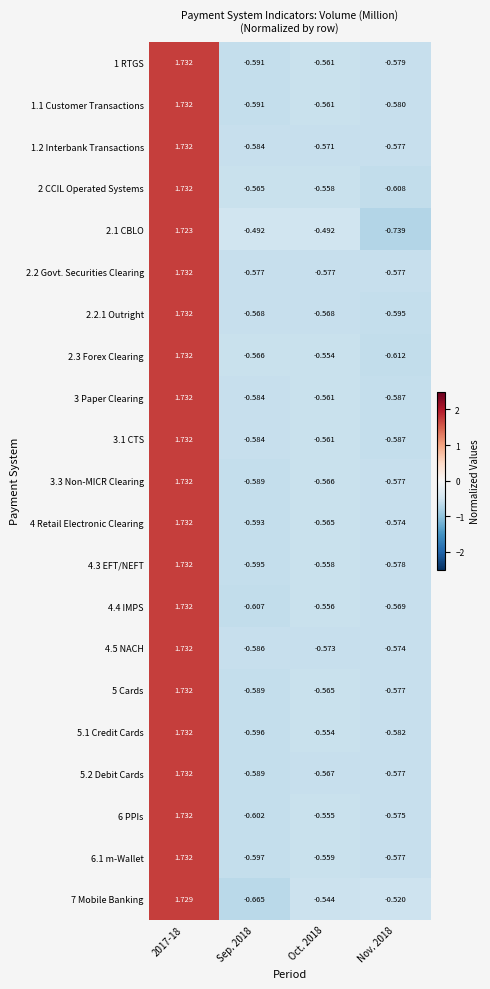

Is the value of 4.4 IMPS at Oct. 2018 greater than the value of 4.5 NACH at 2017-18?

No